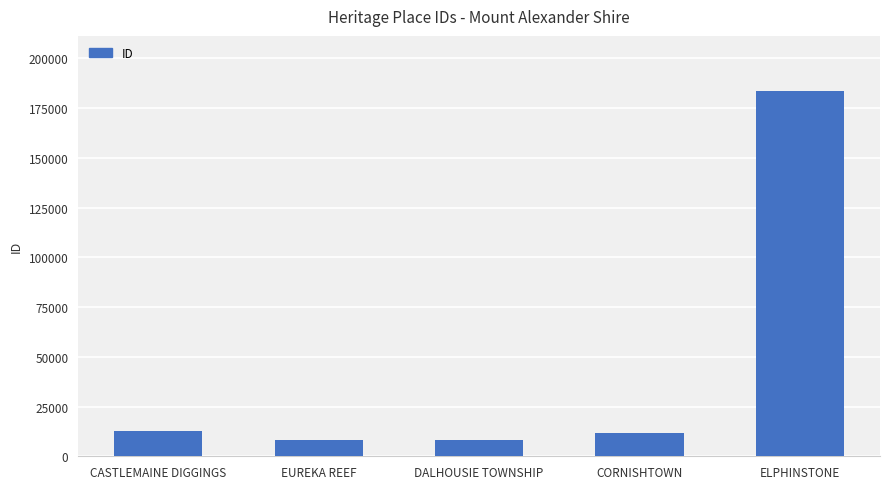

What is the label of the 5th bar from the left?

ELPHINSTONE